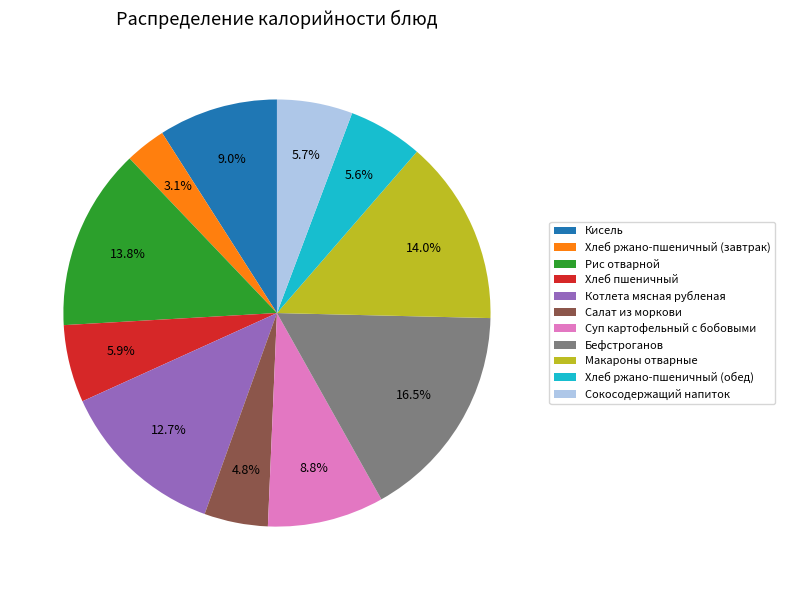

Which category has the smallest portion of the pie?

Хлеб ржано-пшеничный (завтрак)